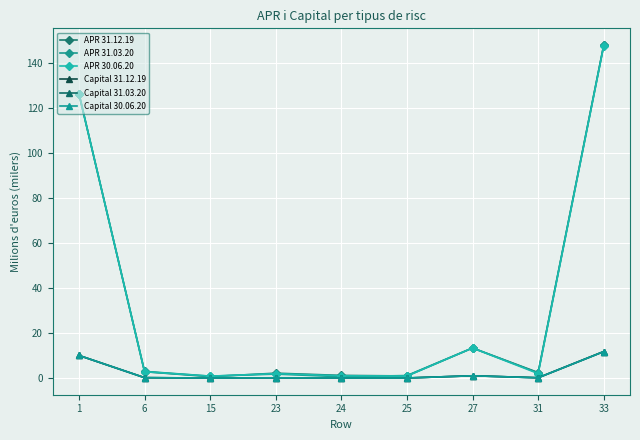

What is the difference between the second highest and second lowest values in the APR 30.06.20 series?

125.3